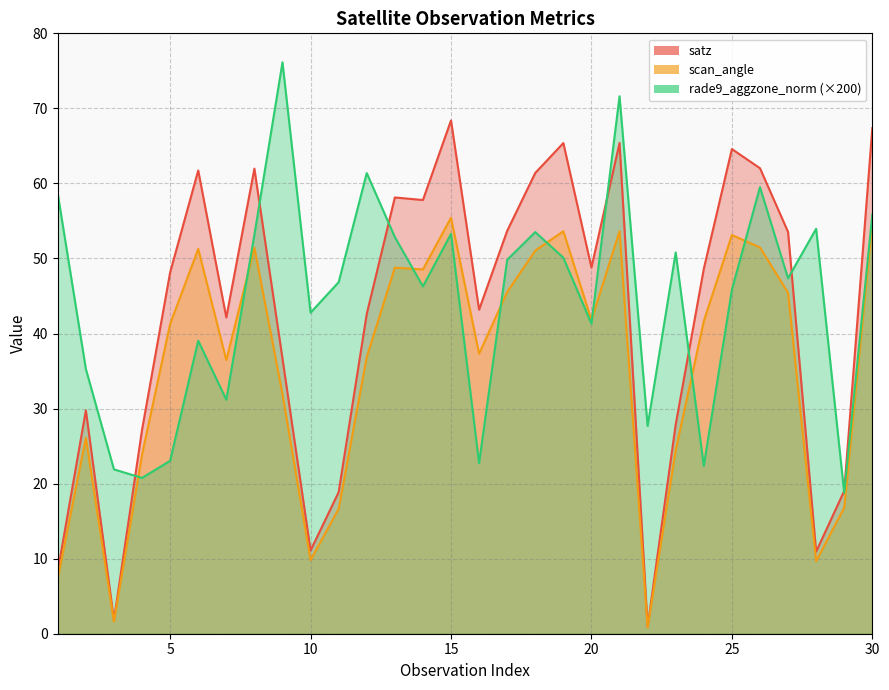

How many values in the rade9_aggzone_norm series are below 47?

15